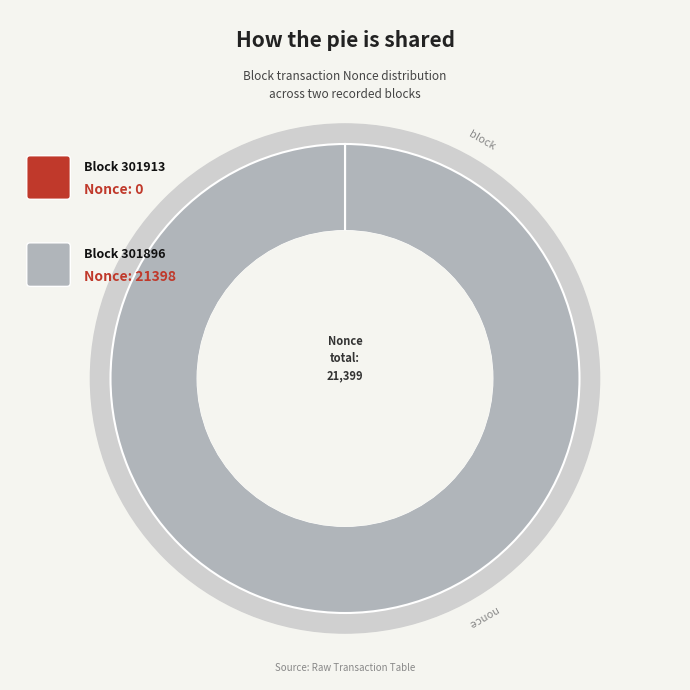

To the nearest percent, what is the difference between the largest and smallest slice percentages?

100%